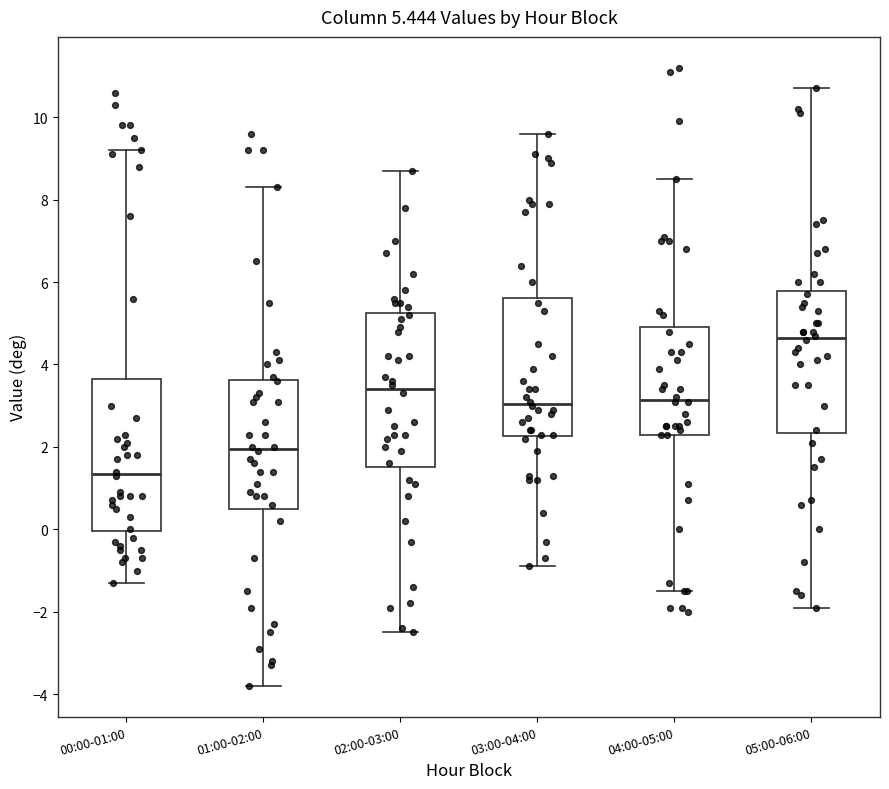

Which box has the lowest median line?

00:00-01:00